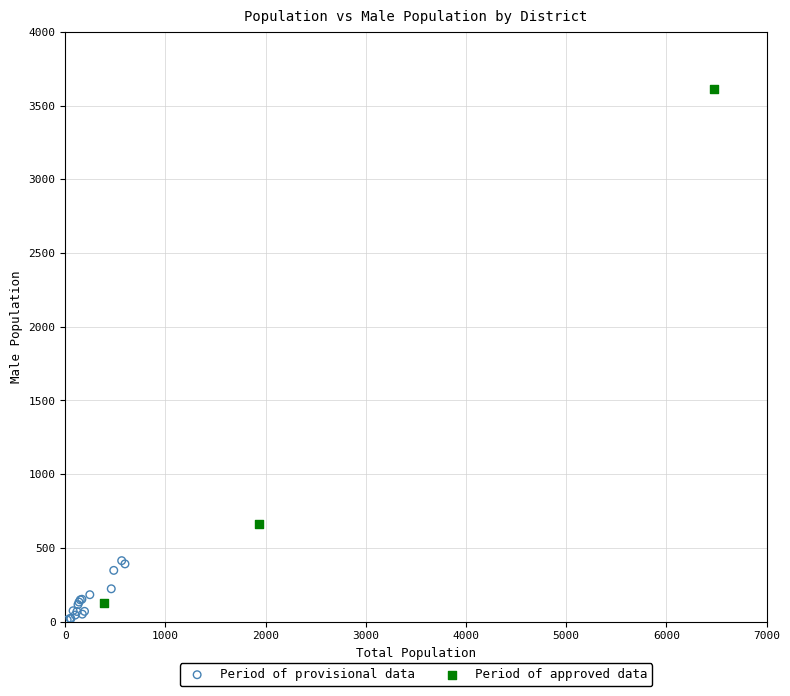

Which series has the largest Y range (max minus min)?

Period of approved data